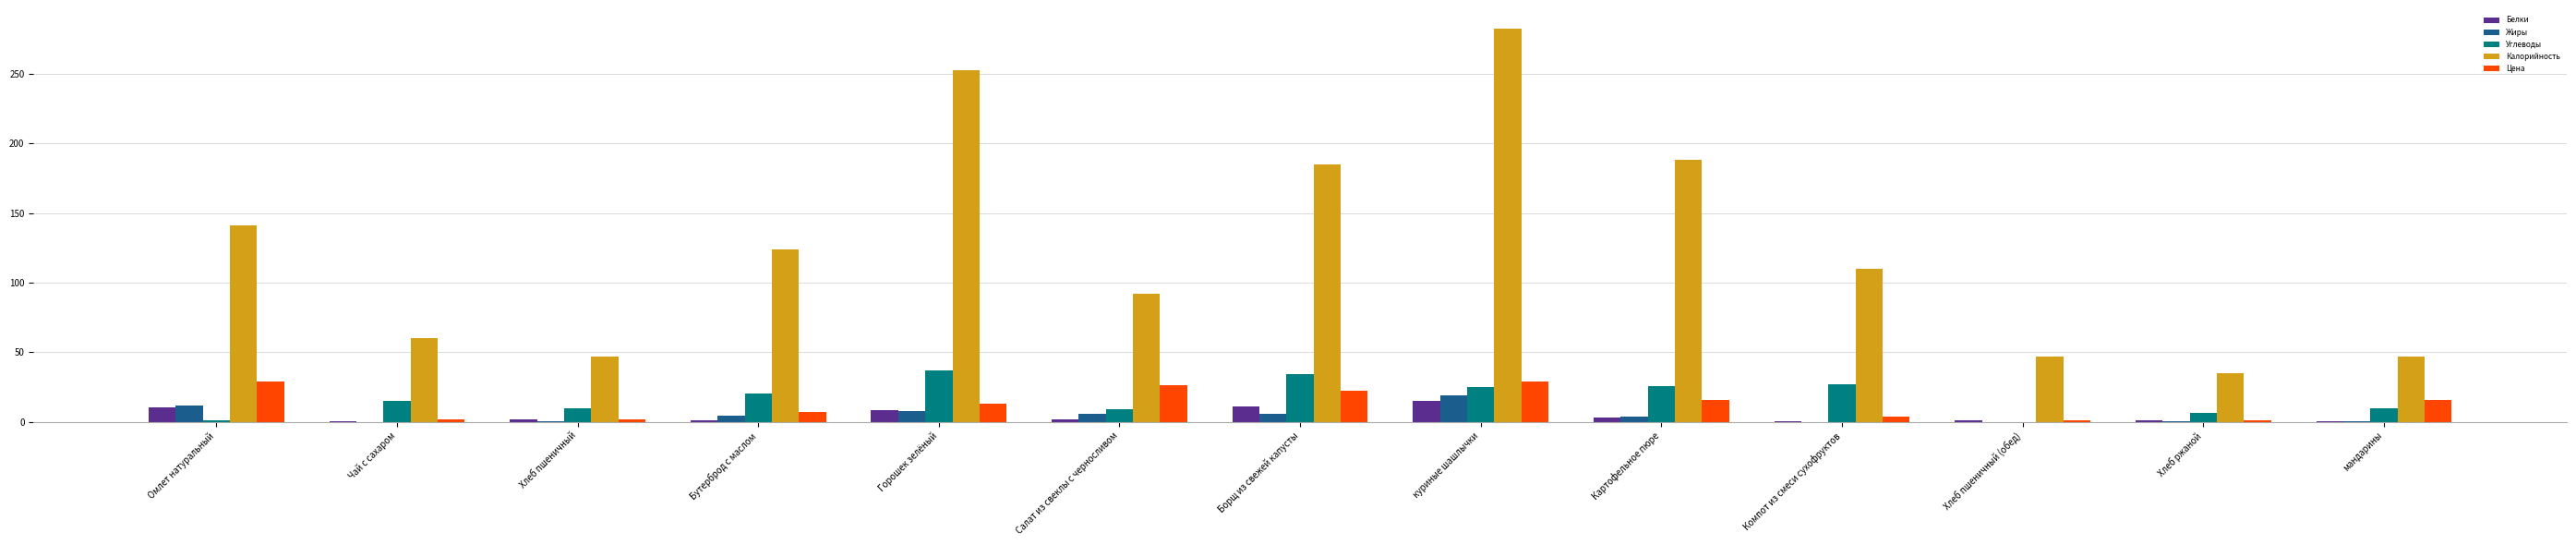

What is the highest value of the Углеводы series?

37.1